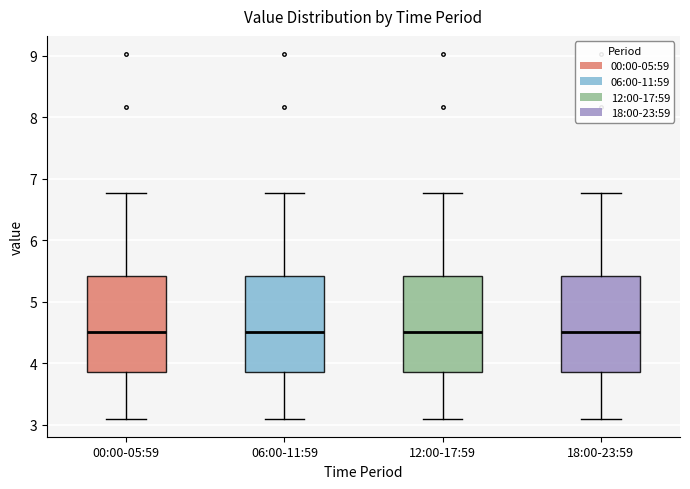

Reading left to right, read every box against the y-axis: the position of its median line, the range the box covers, and the ends of its whiskers. The values are not printed on the chart, so give them approximately, as read against the axis.

00:00-05:59: median 4.5, box 3.9 to 5.4, whiskers 3.1 to 6.8
06:00-11:59: median 4.5, box 3.9 to 5.4, whiskers 3.1 to 6.8
12:00-17:59: median 4.5, box 3.9 to 5.4, whiskers 3.1 to 6.8
18:00-23:59: median 4.5, box 3.9 to 5.4, whiskers 3.1 to 6.8